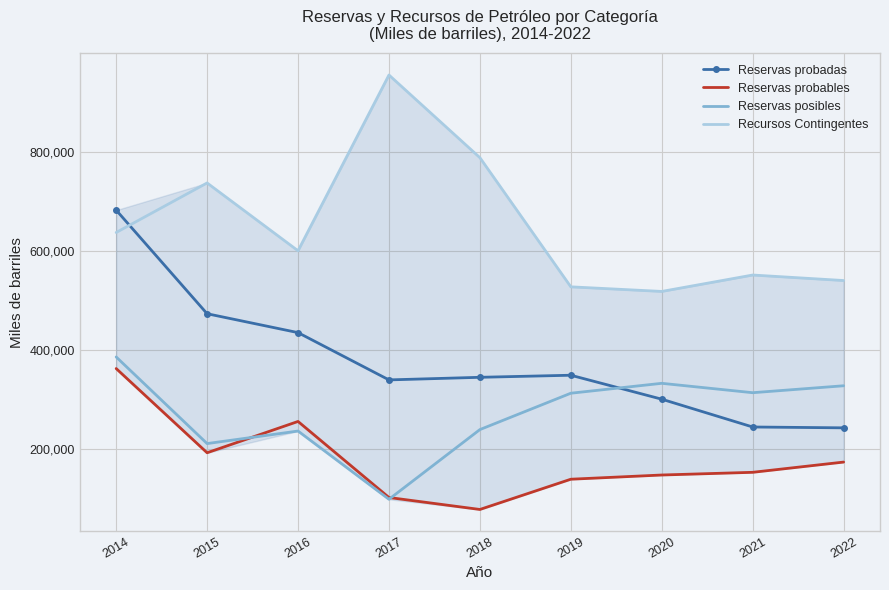

At 2021, list the series in order from smallest to largest.

Reservas probables, Reservas probadas, Reservas posibles, Recursos Contingentes